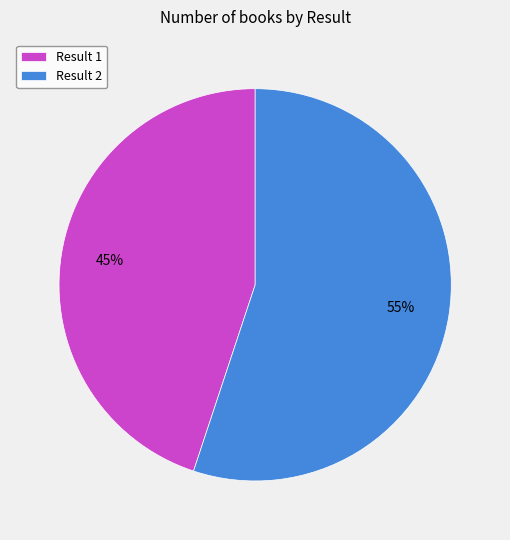

Does any single category account for the majority?

Yes